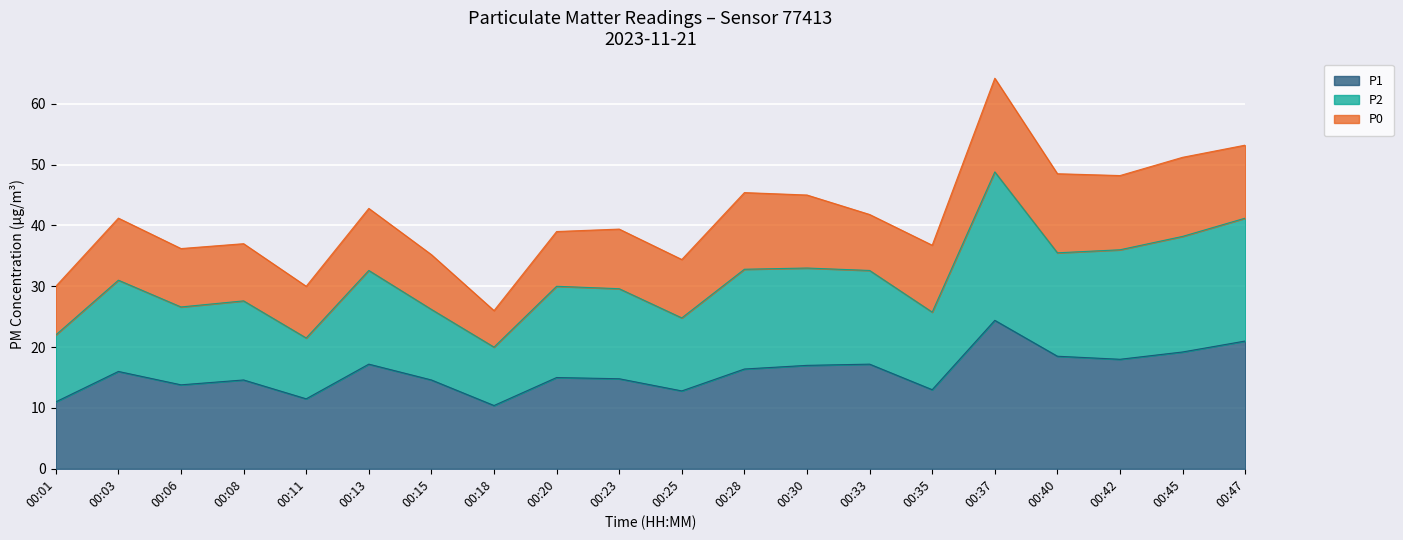

Does the chart display data point markers on the line(s)?

No